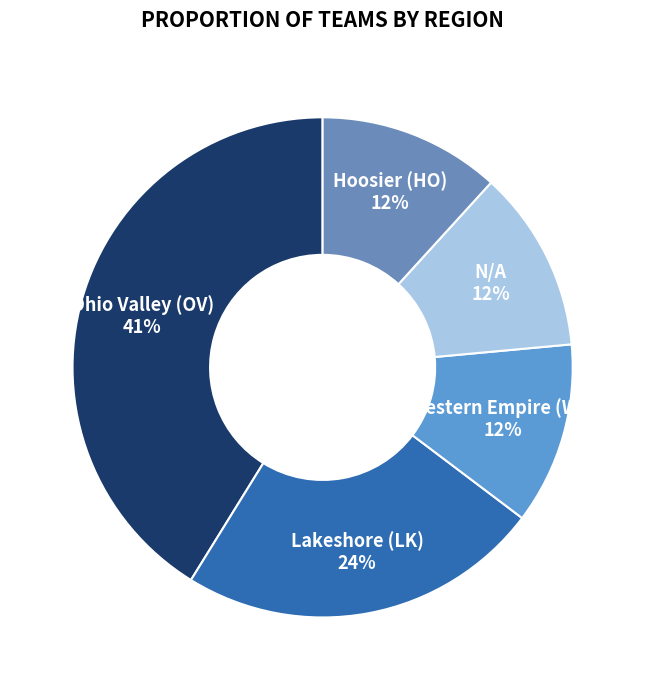

Which category has the smallest portion of the pie?

Western Empire (WE)